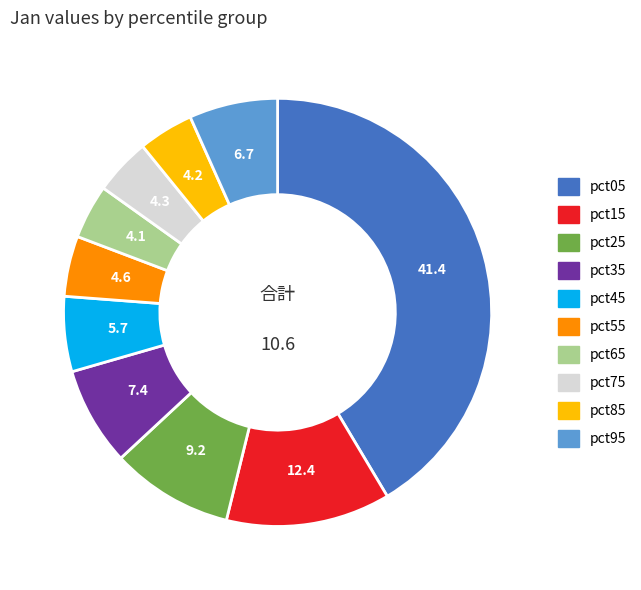

Which has a higher value, pct45 or pct65?

pct45